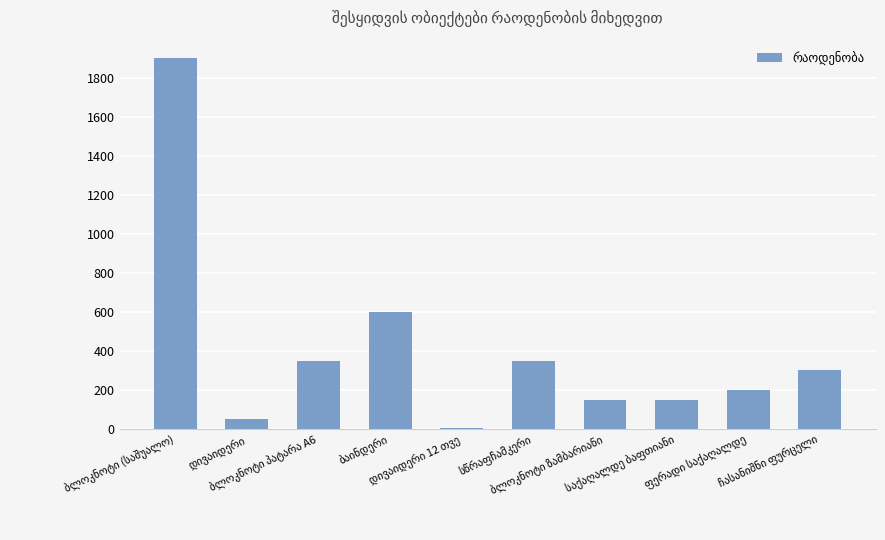

Reading right to left, extract all data points from this chart.

300	200	150	150	350	5	600	350	50	1900